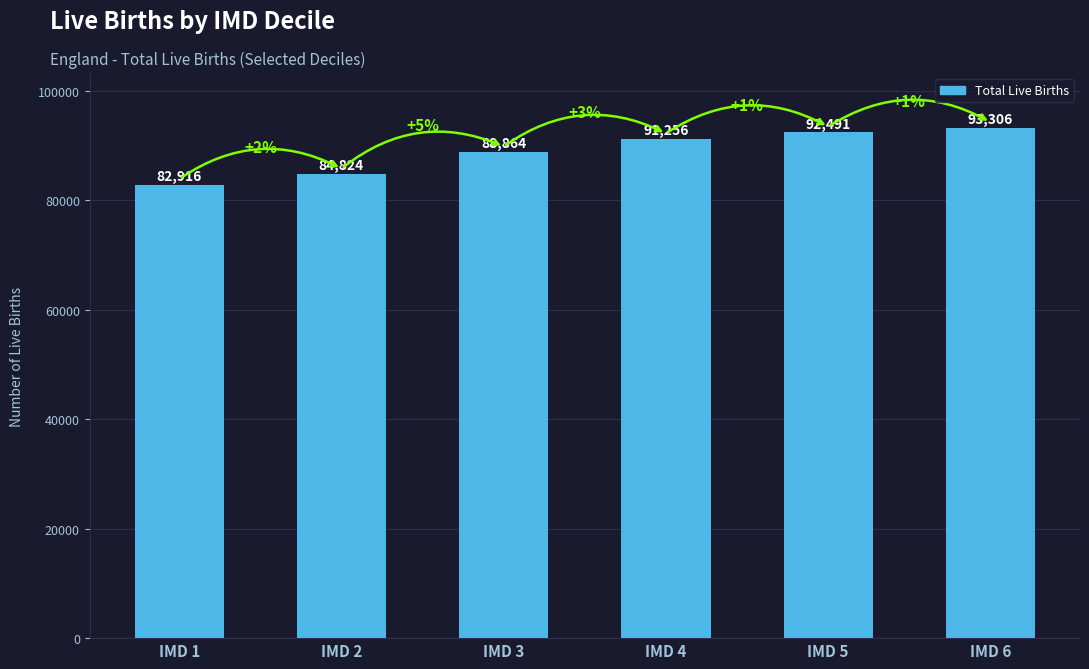

What is the change in value from IMD 2 to IMD 5?

+7667